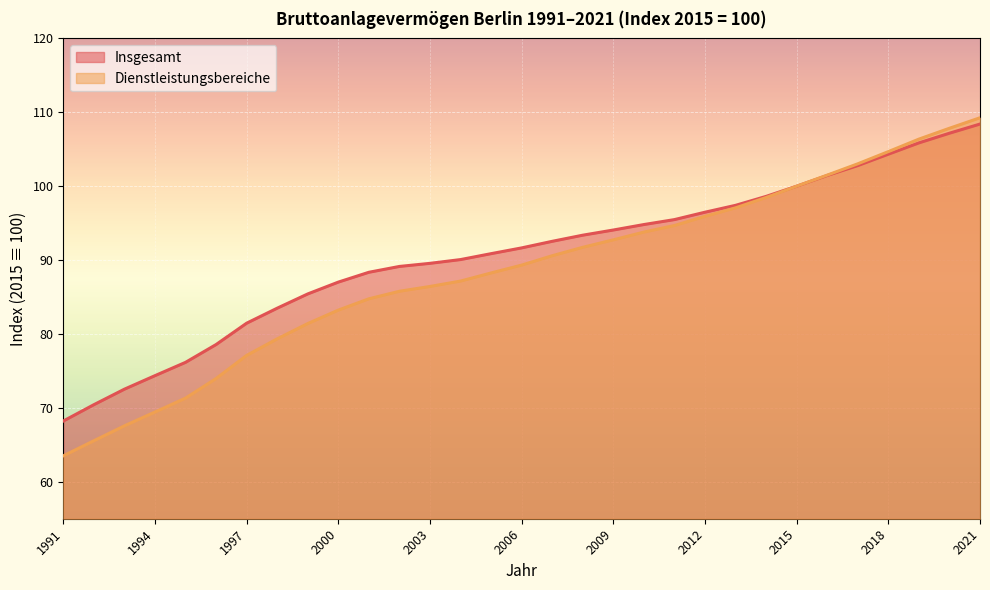

What is the sum of all Dienstleistungsbereiche values?

2741.8